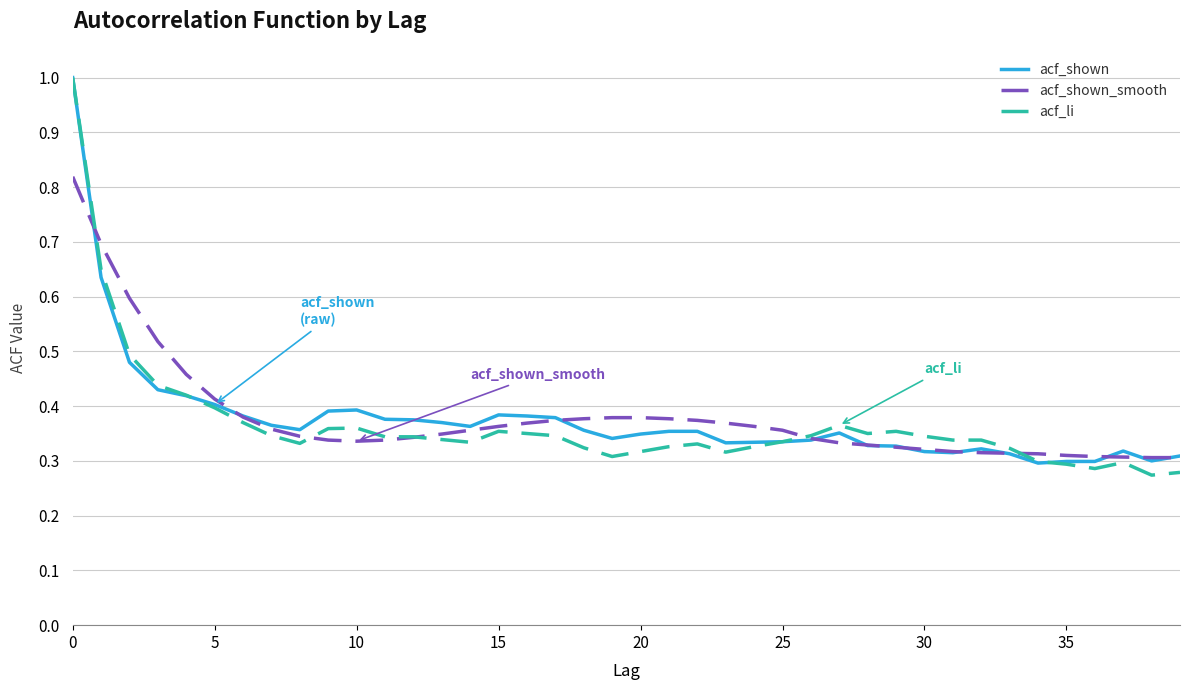

What is the maximum value for acf_shown?

1.0